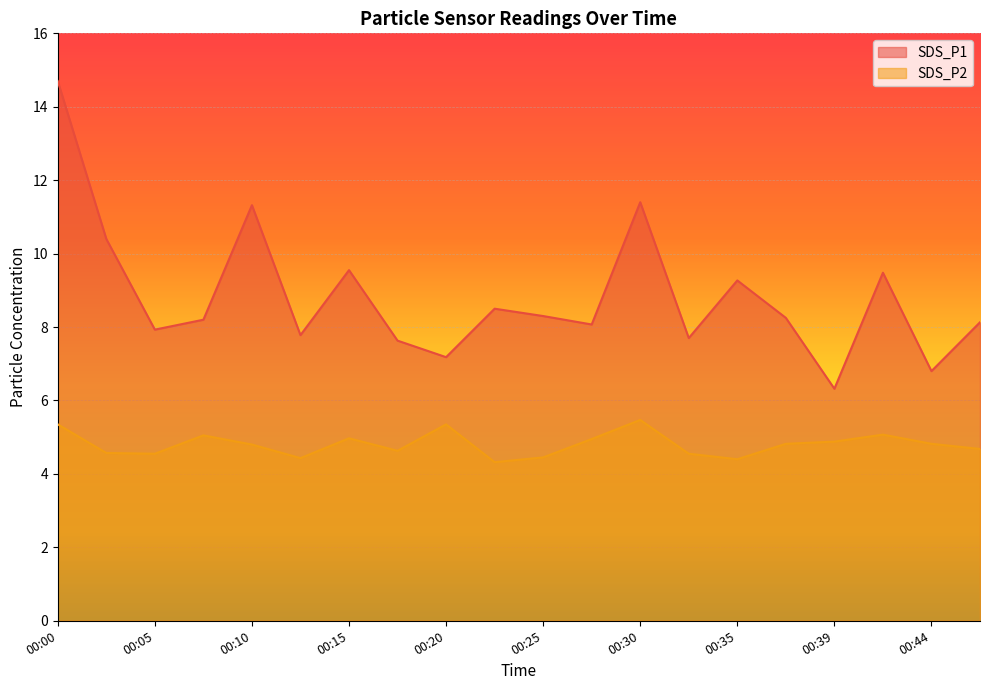

Rank the categories by SDS_P2 value from highest to lowest.

00:30, 00:00, 00:20, 00:42, 00:08, 00:15, 00:27, 00:39, 00:37, 00:44, 00:10, 00:47, 00:17, 00:03, 00:05, 00:32, 00:25, 00:13, 00:35, 00:22